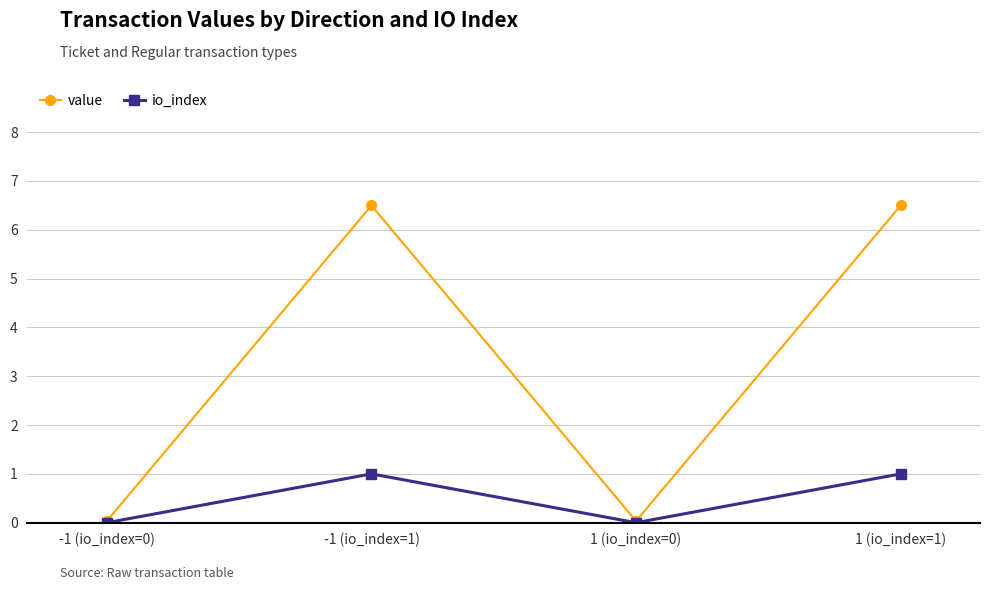

What are all the series names shown in the legend?

value, io_index